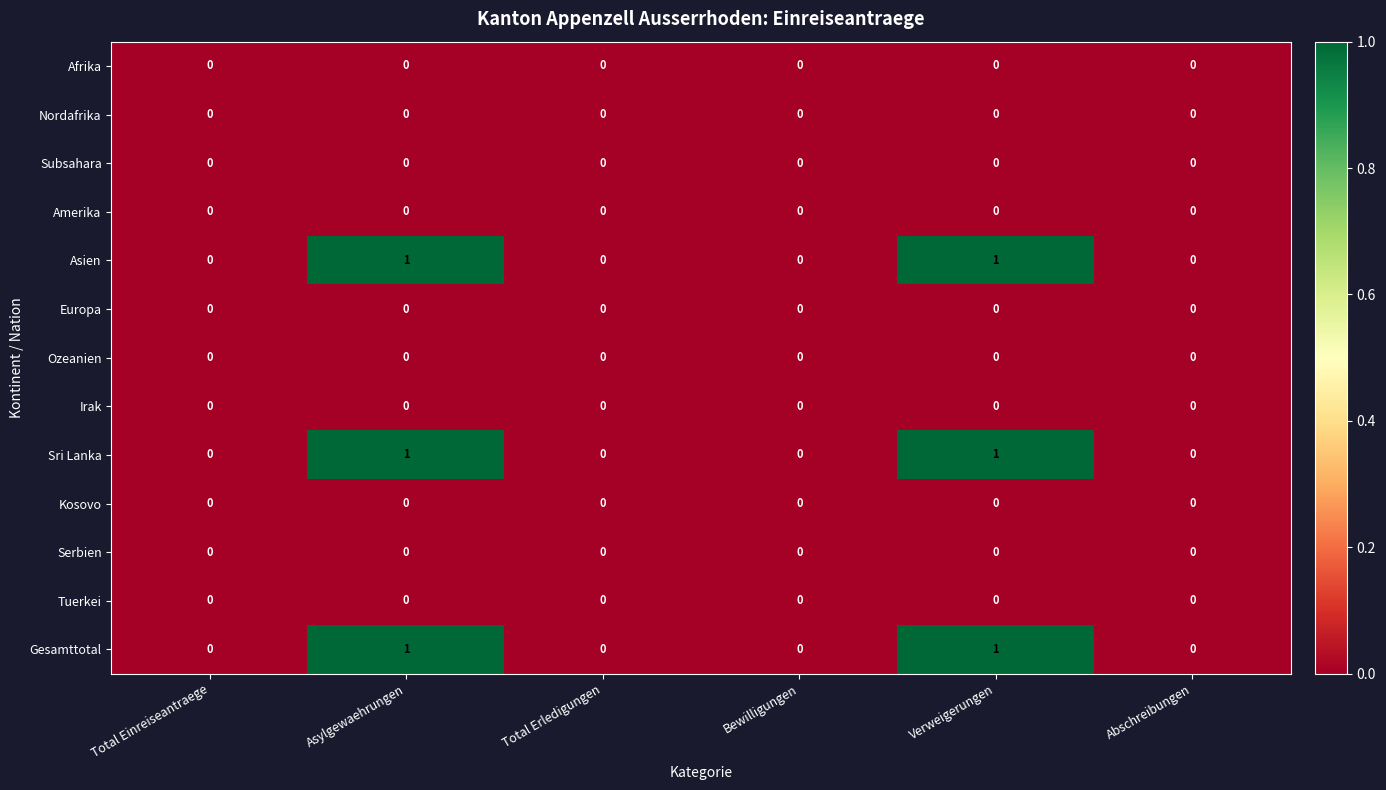

What is the total value across all series at Verweigerungen?

3